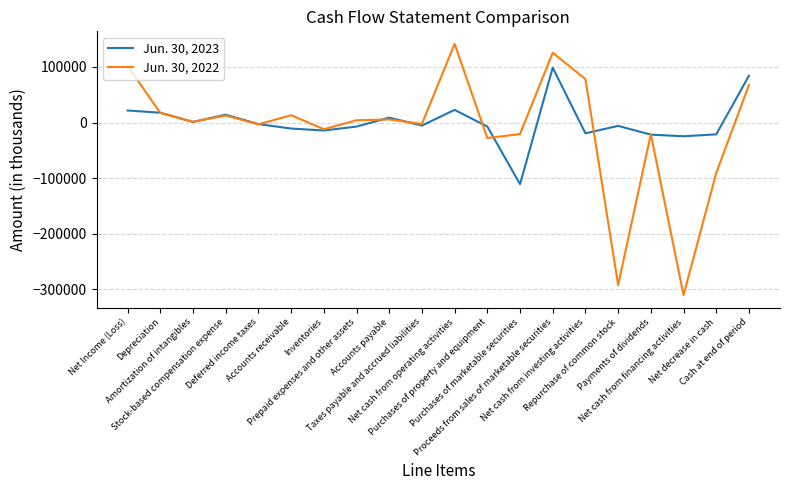

What is the difference between the highest and lowest values at Stock-based compensation expense?

1428